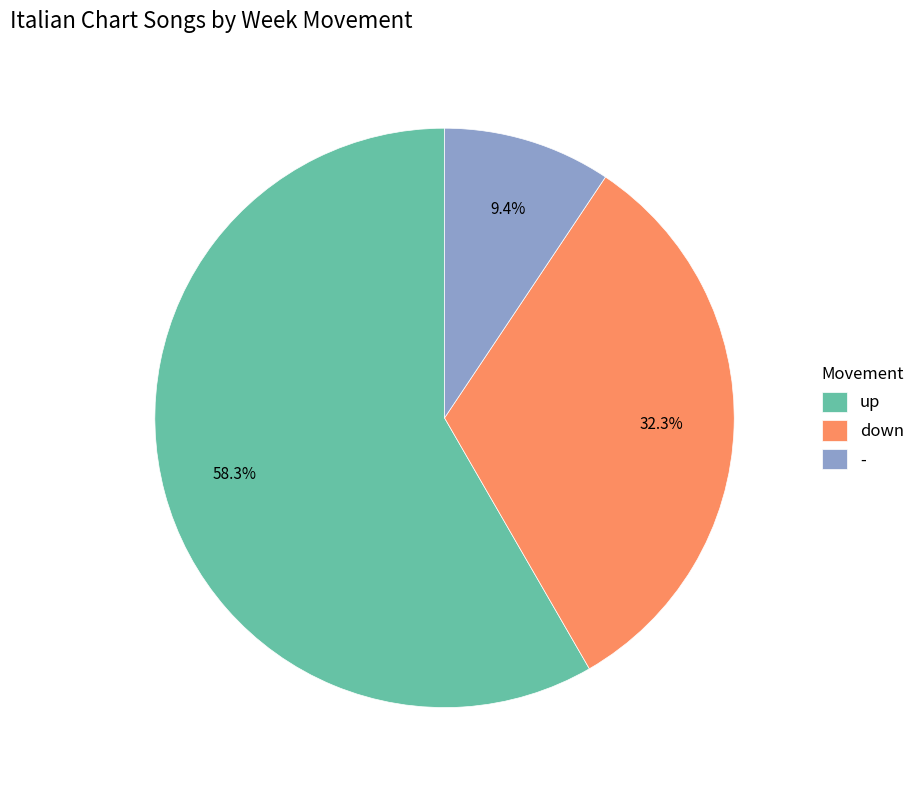

How many slices are in this pie chart?

3